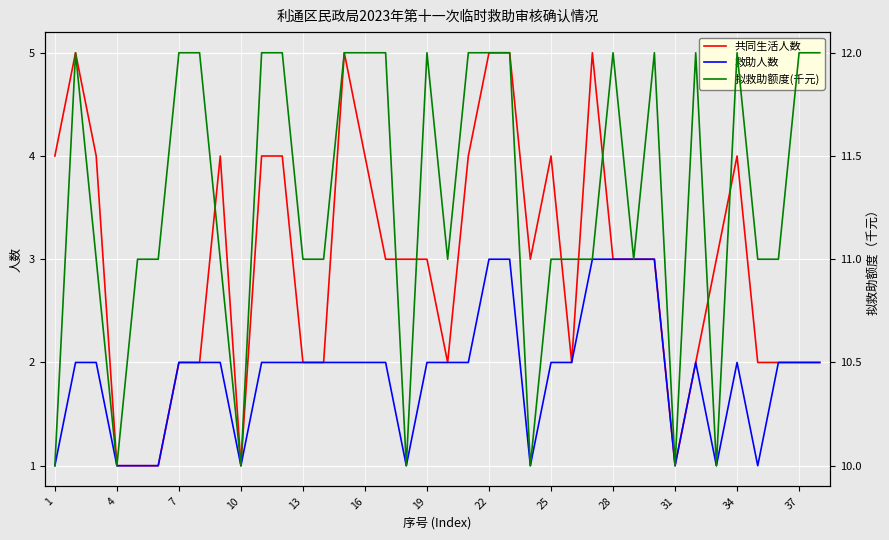

The 救助人数 series shows 5 at 22. True or false?

False